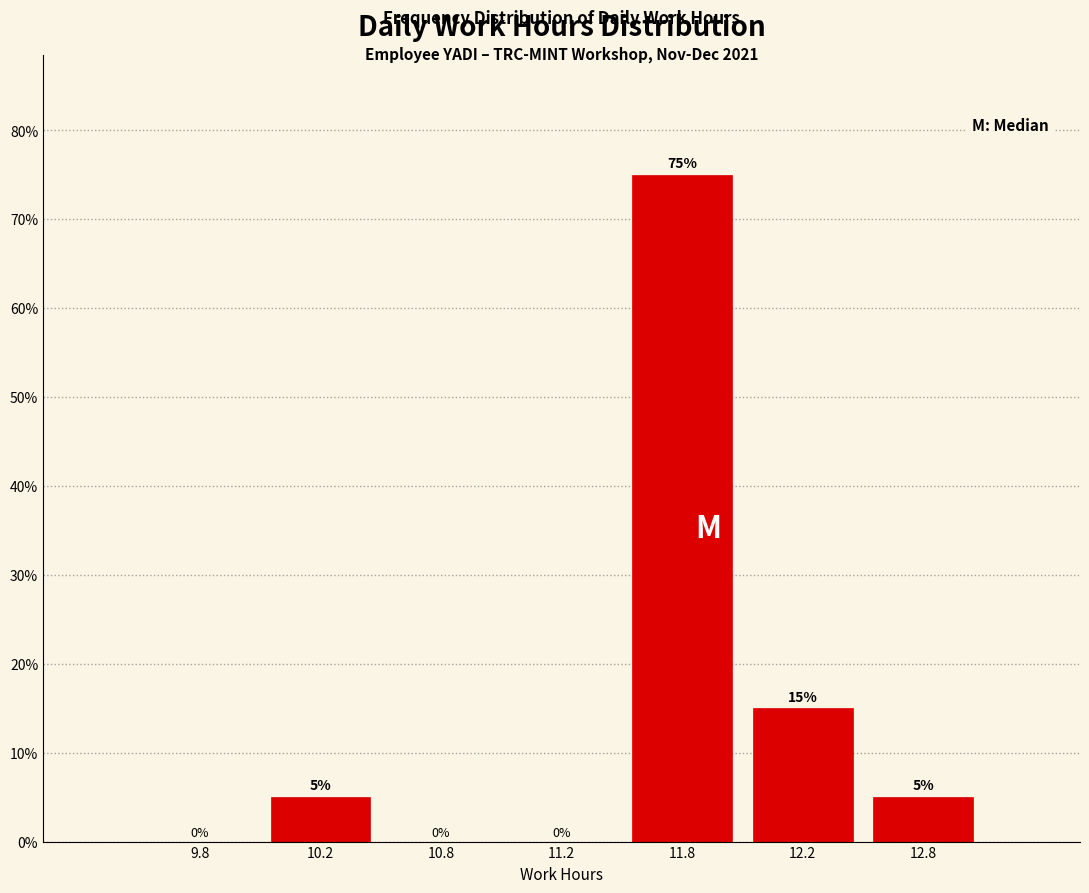

Reading left to right, what are all the values shown in this chart?

9.8=0	10.2=5	10.8=0	11.2=0	11.8=75	12.2=15	12.8=5